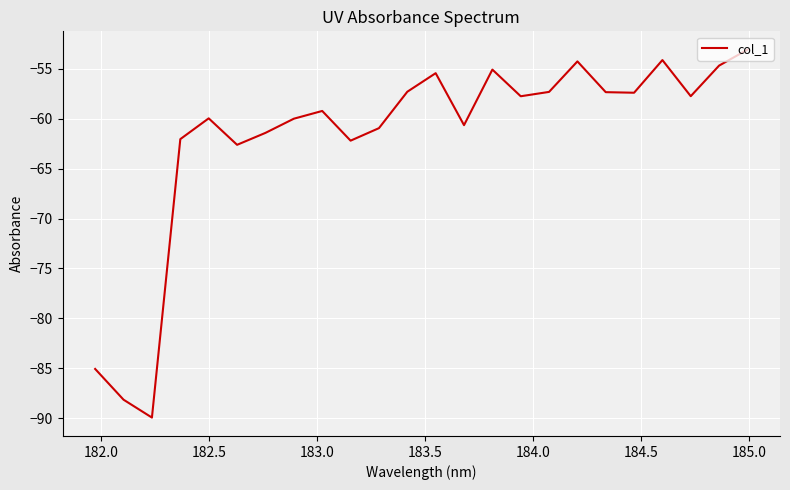

What is the difference between the maximum and minimum values?

36.9